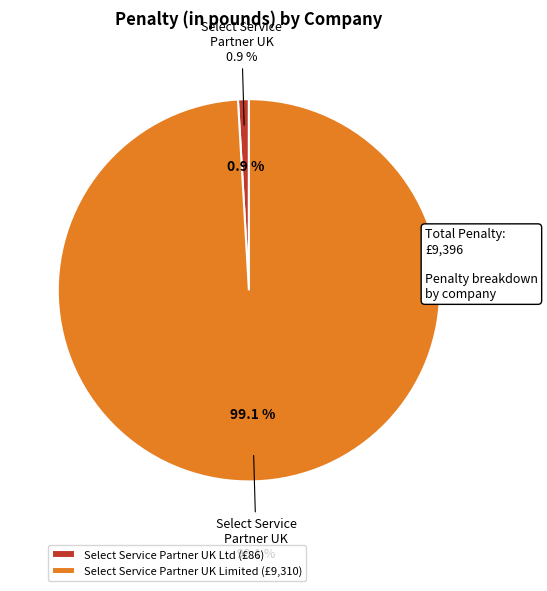

True or false: Select Service Partner UK Ltd accounts for 14% of the total.

False